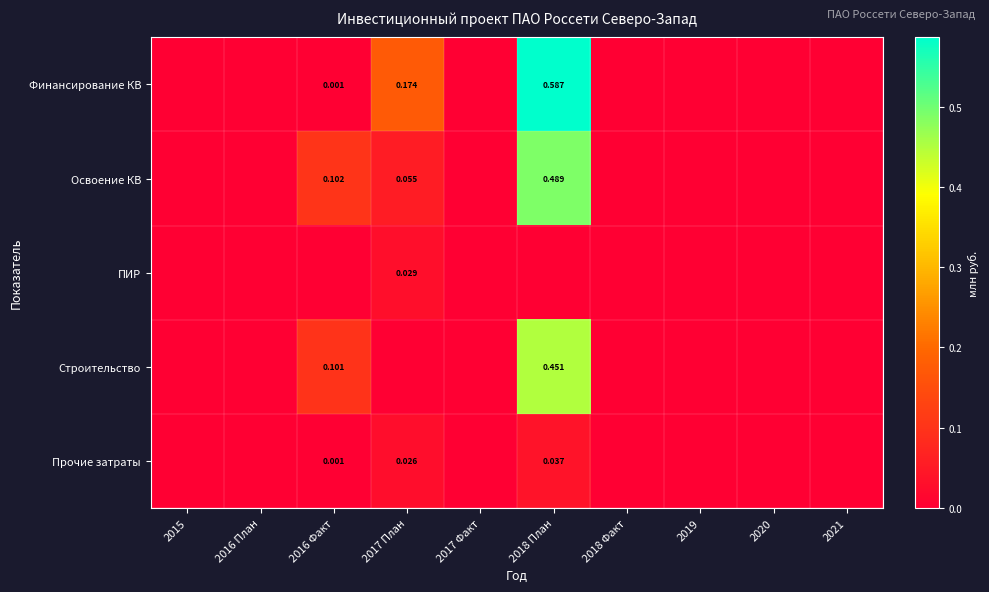

How many positive values does the Финансирование КВ series have?

3